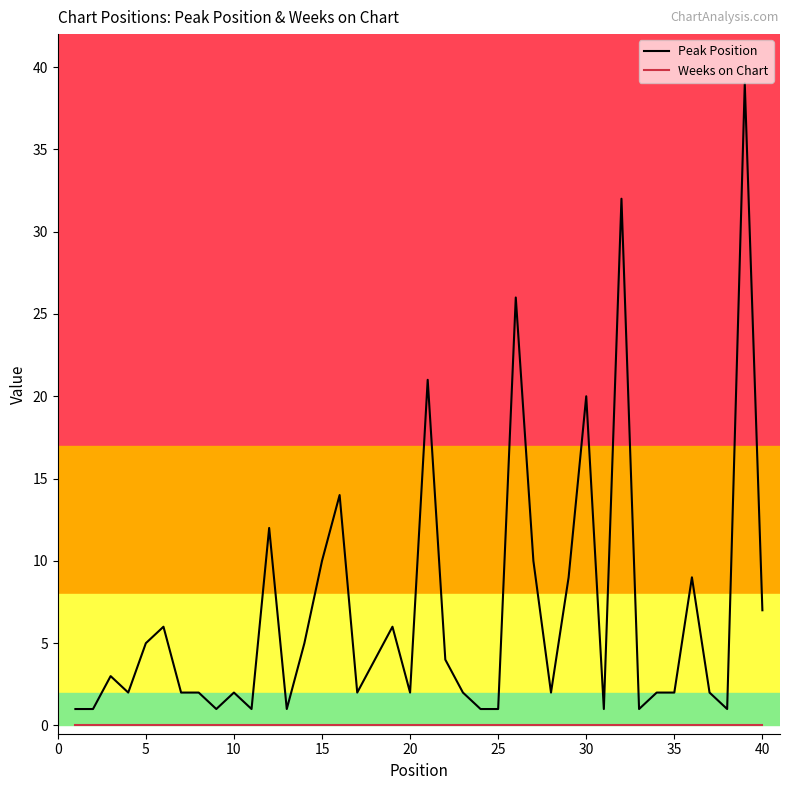

Which series has the largest total across all categories?

Peak Position